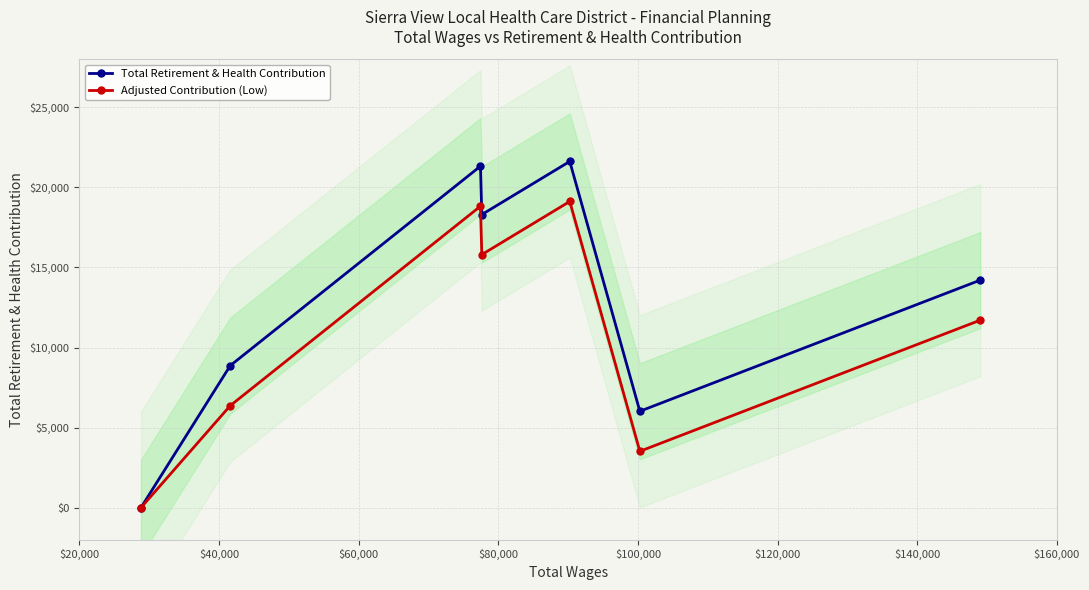

True or false: Adjusted Contribution (Low) has more than 1 points higher than both neighbors.

True